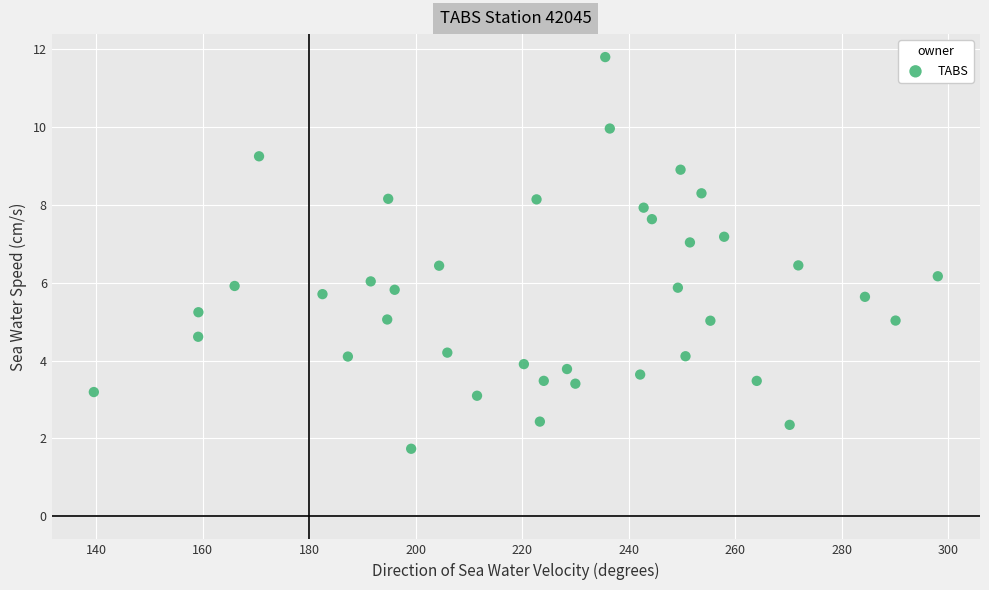

What is the range of X values (max minus min)?

158.5